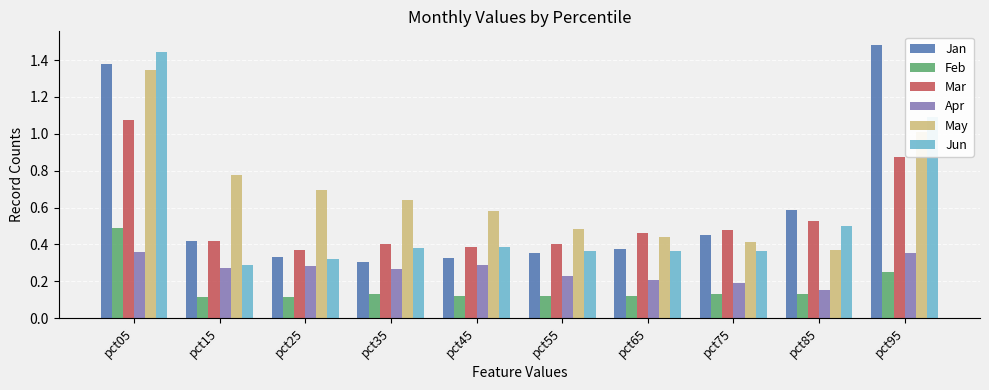

What is the sum of all May values?

6.8